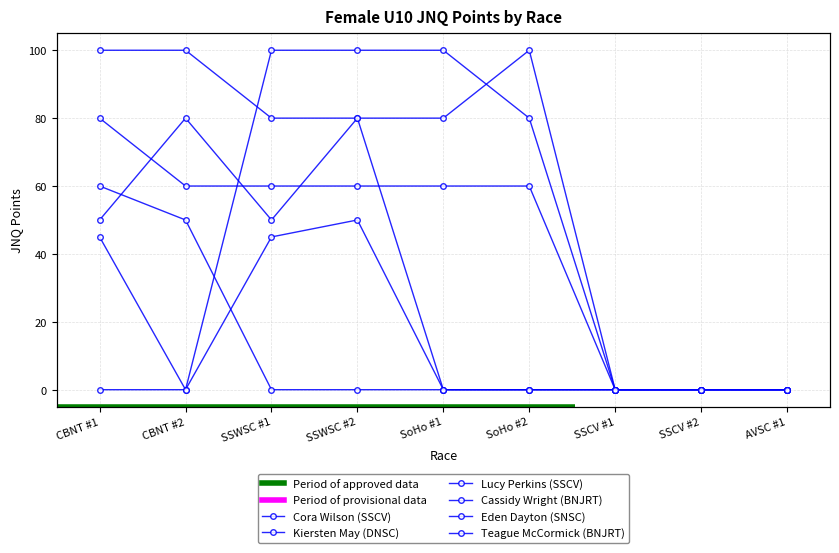

True or false: Lucy Perkins (SSCV) and Cora Wilson (SSCV) cross at least once.

False